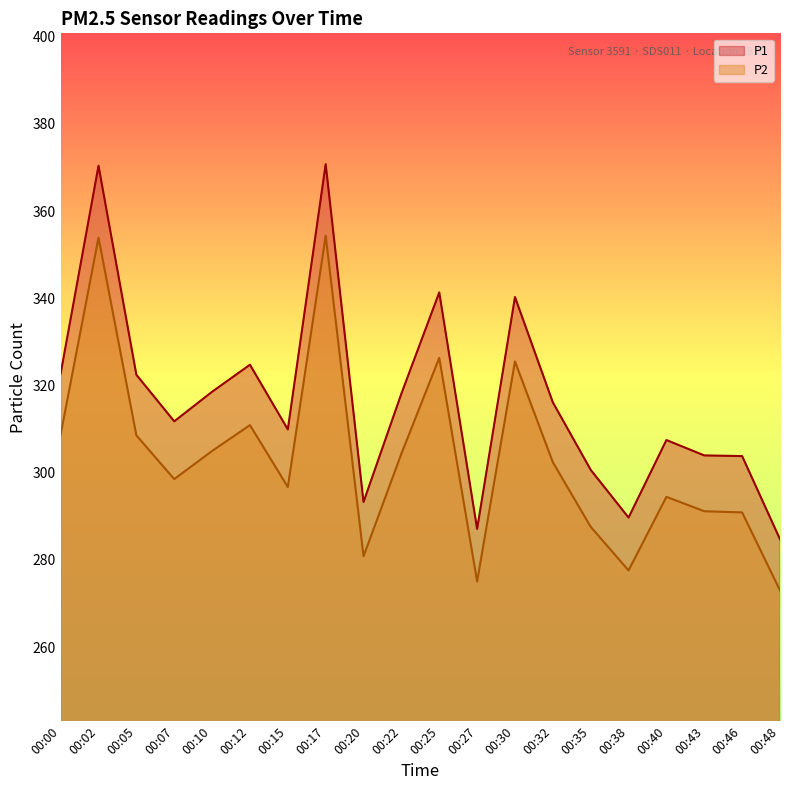

At which label does P2 first exceed 302?

00:00